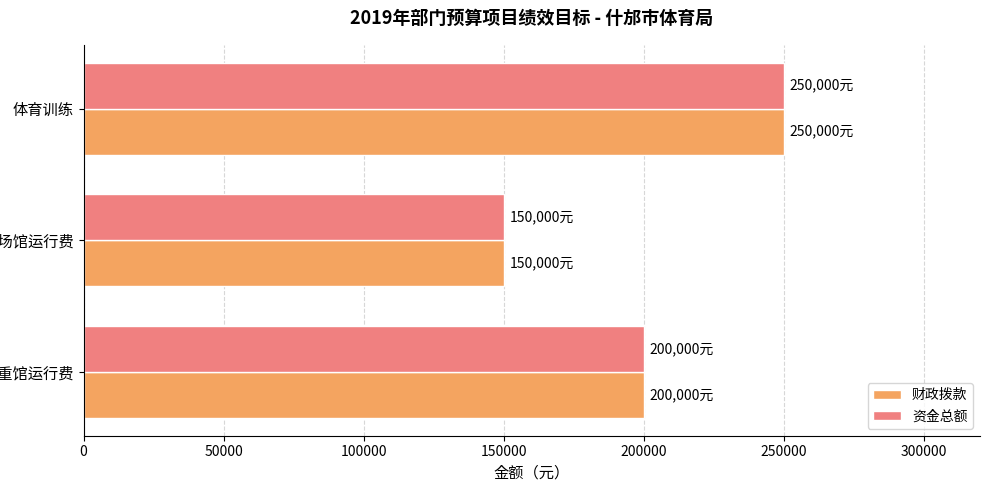

The 资金总额 series shows 418906 at 体育训练. True or false?

False